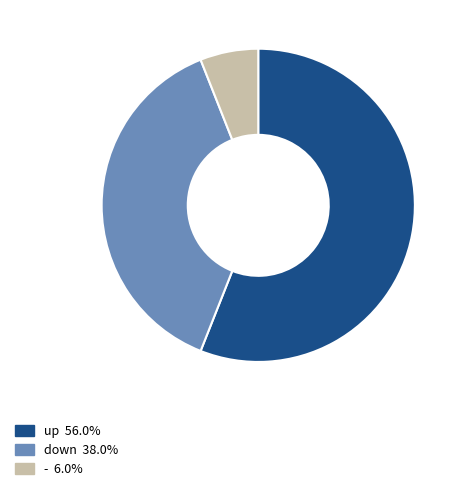

Does up represent more than half of the total?

Yes